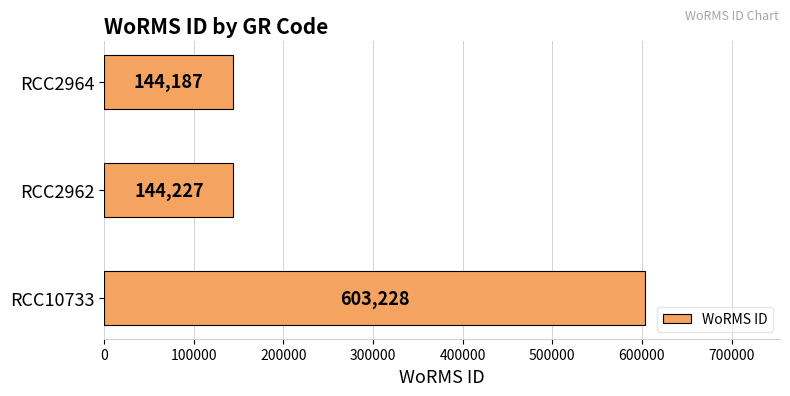

Which label corresponds to the smallest value in the chart?

RCC2964